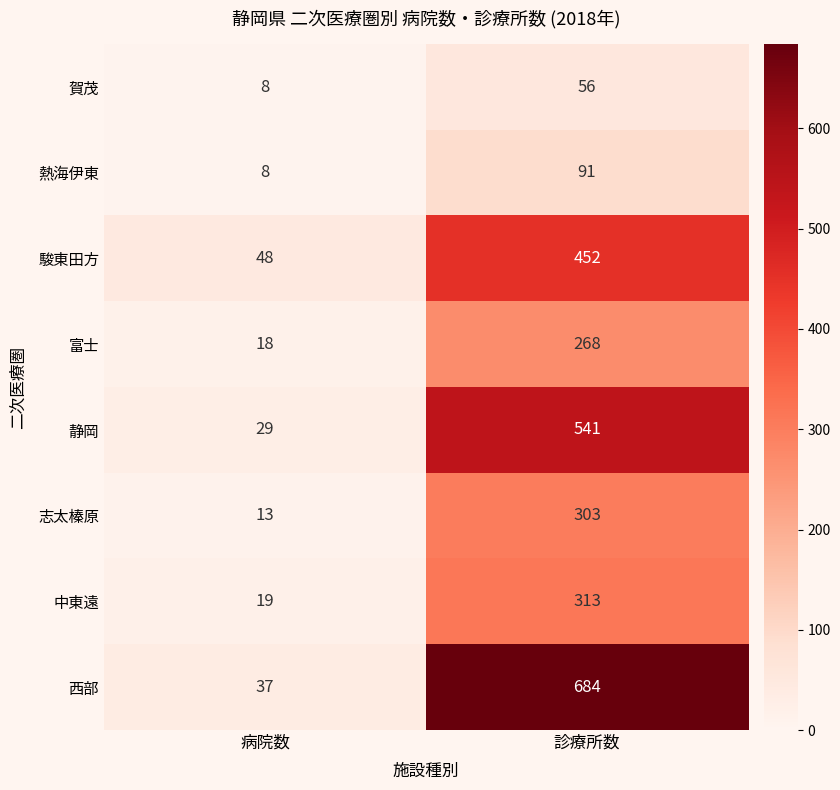

Reading left to right, transcribe all the data shown in this chart.

賀茂: 病院数=8	診療所数=56
熱海伊東: 病院数=8	診療所数=91
駿東田方: 病院数=48	診療所数=452
富士: 病院数=18	診療所数=268
静岡: 病院数=29	診療所数=541
志太榛原: 病院数=13	診療所数=303
中東遠: 病院数=19	診療所数=313
西部: 病院数=37	診療所数=684